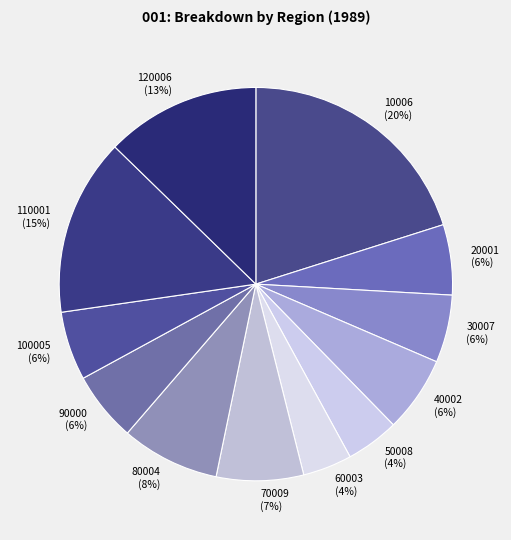

Which slice is the largest?

10006